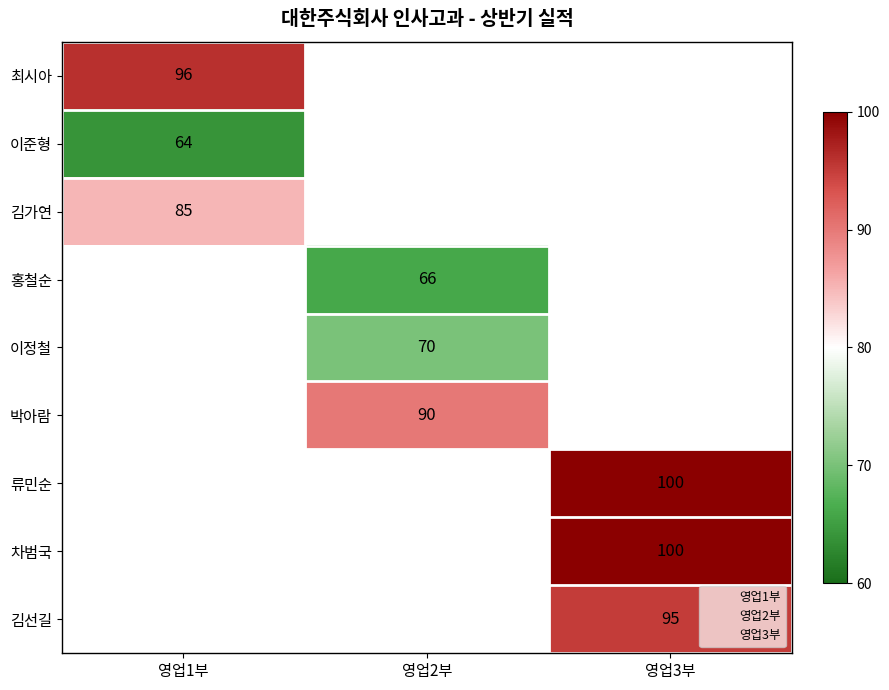

At which label does 김가연 reach its minimum?

영업1부